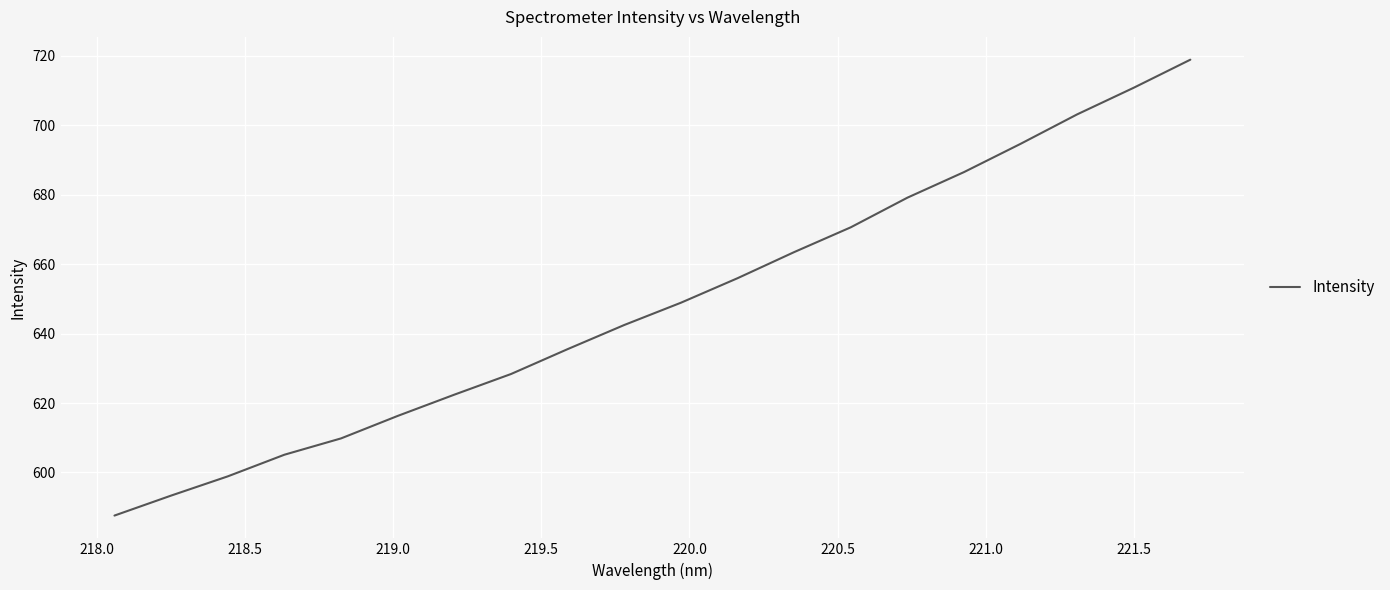

What is the greatest value displayed?

718.9